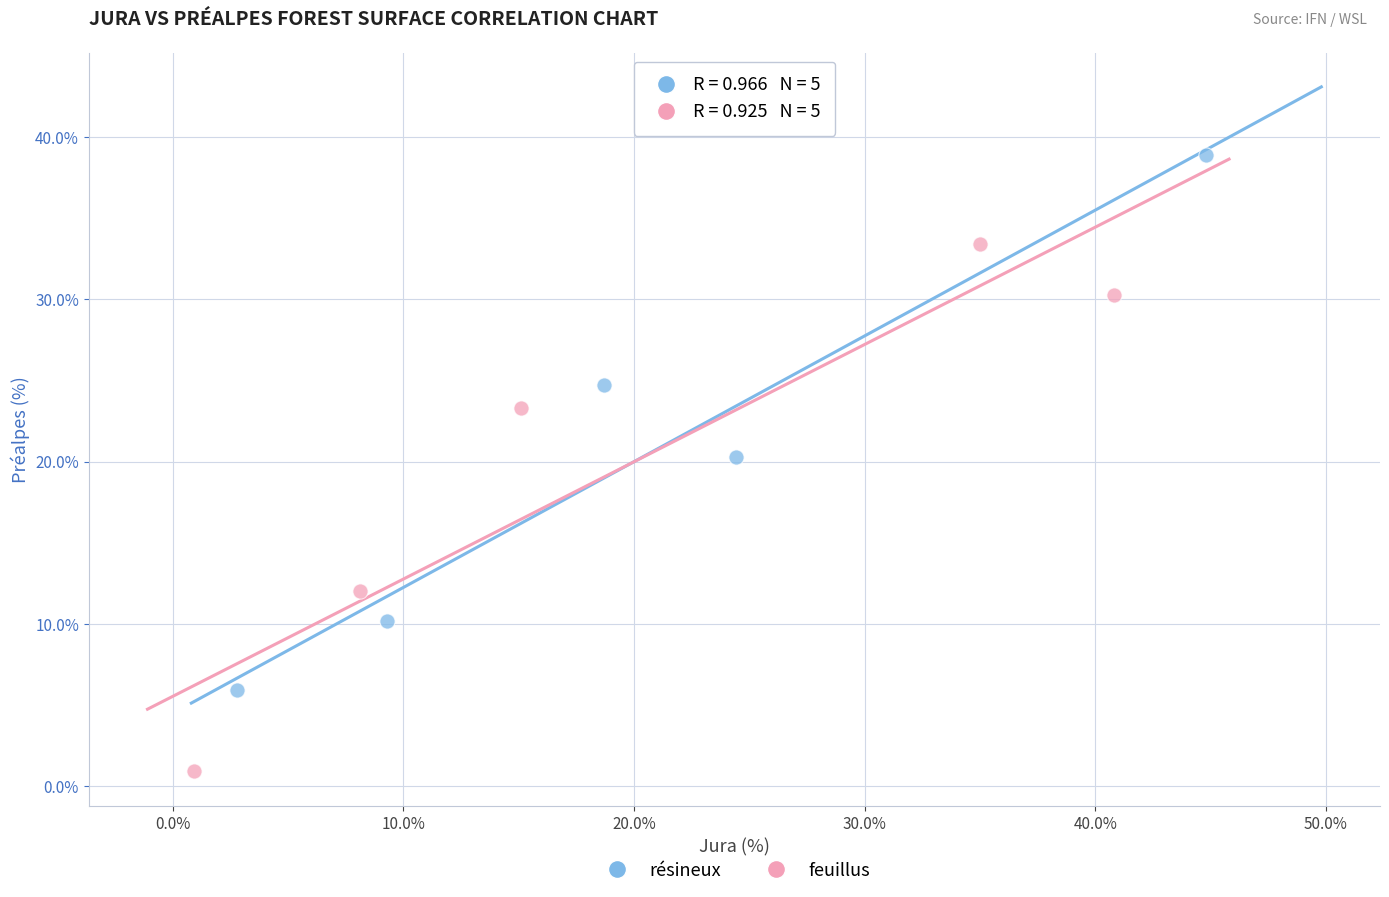

Which series contains the lowest Y value?

feuillus